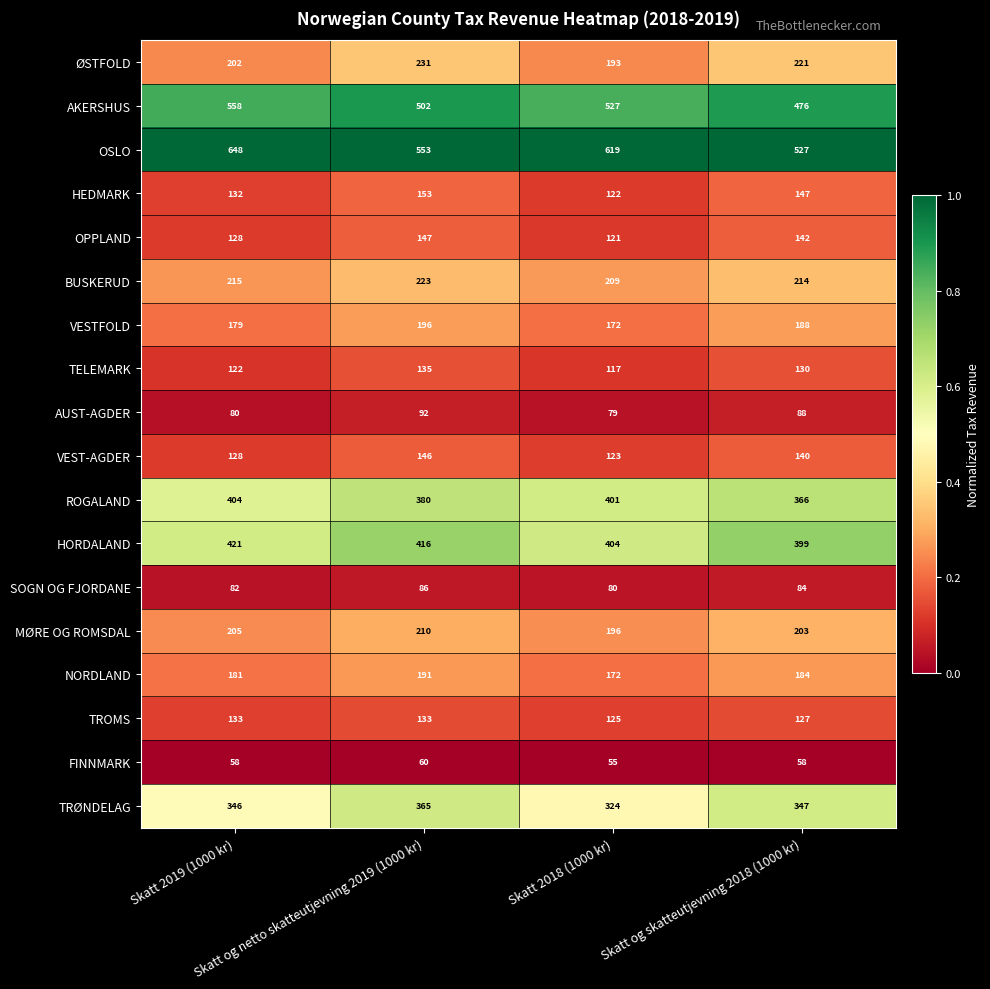

Which series has the widest spread of values?

OSLO